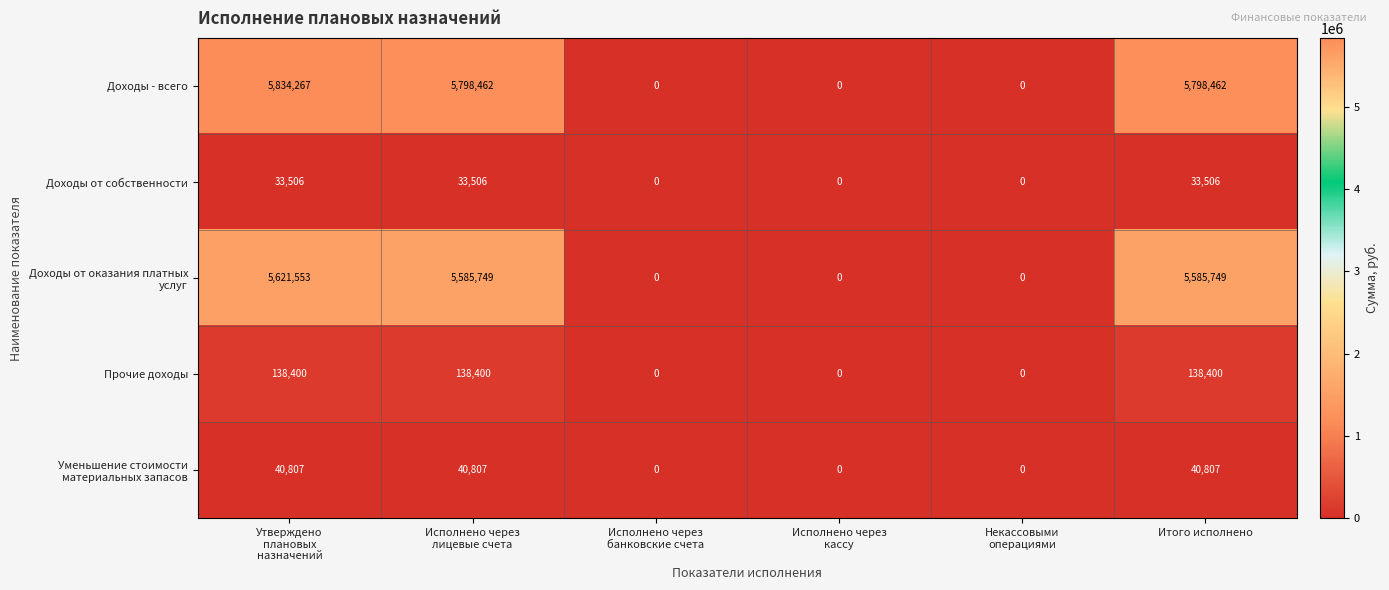

Which series has the widest spread of values?

Доходы - всего